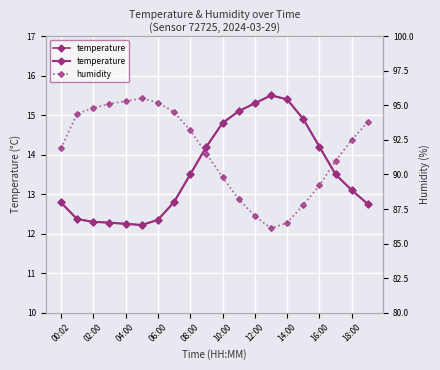

Is it true that temperature equals 26.5 at 11?

False